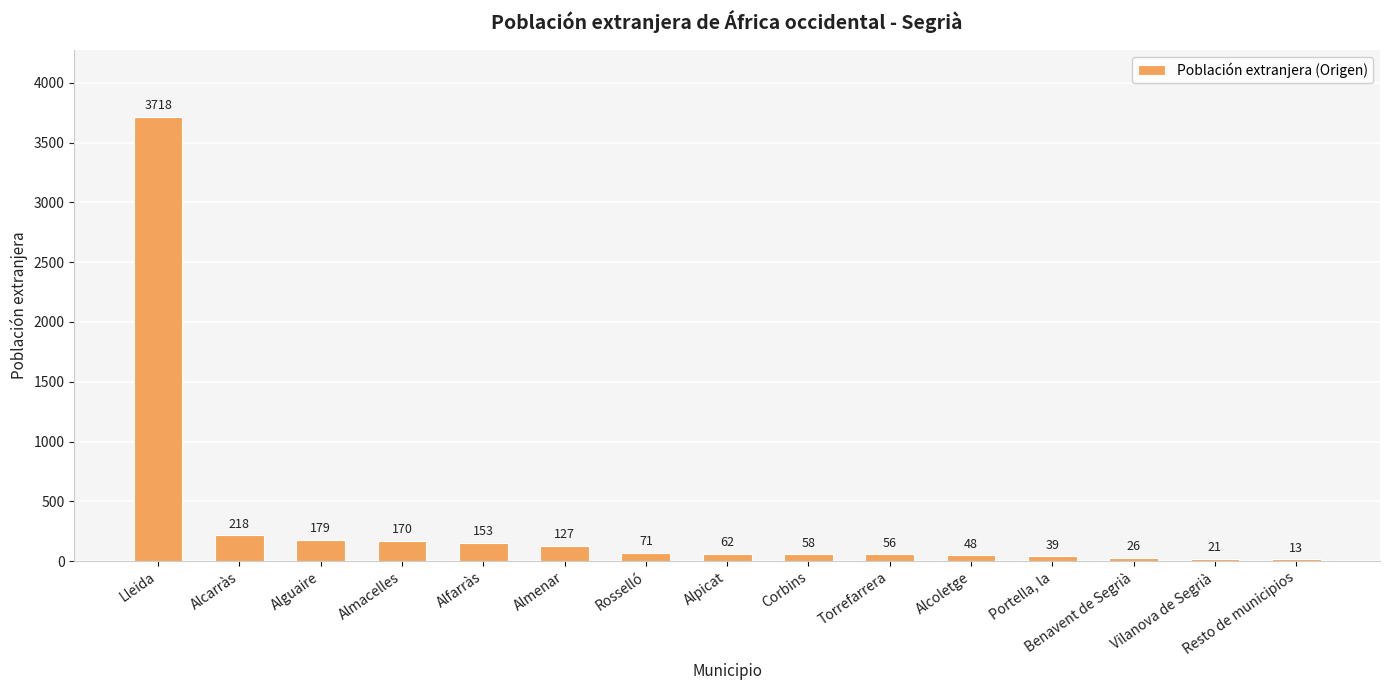

How many values are below 62?

7